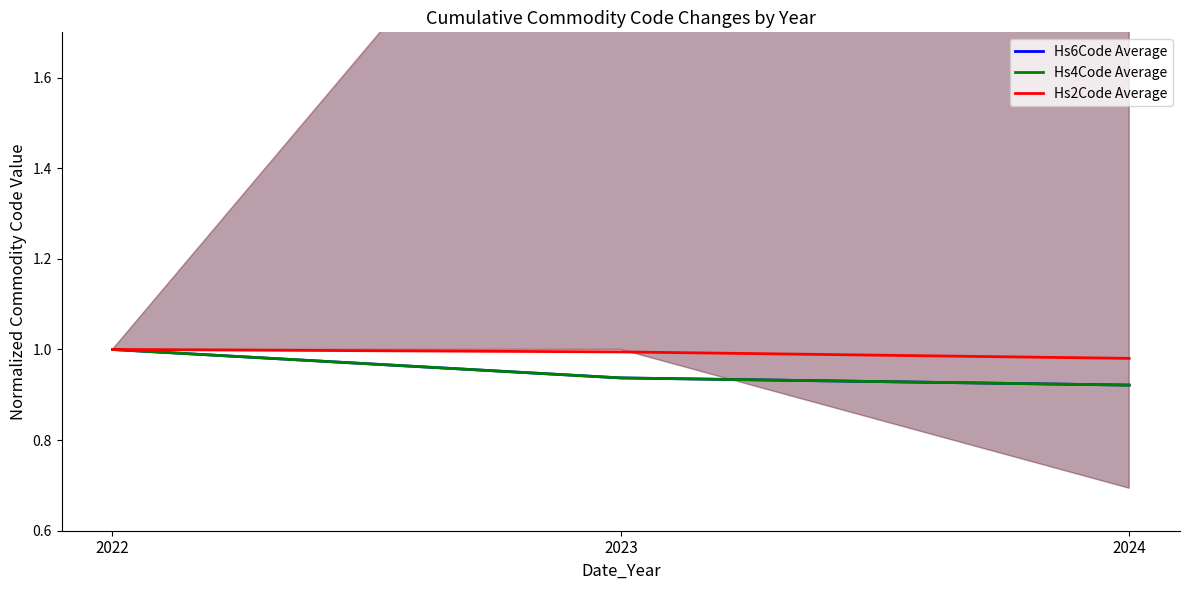

What are all the series names shown in the legend?

Hs6Code Average, Hs4Code Average, Hs2Code Average